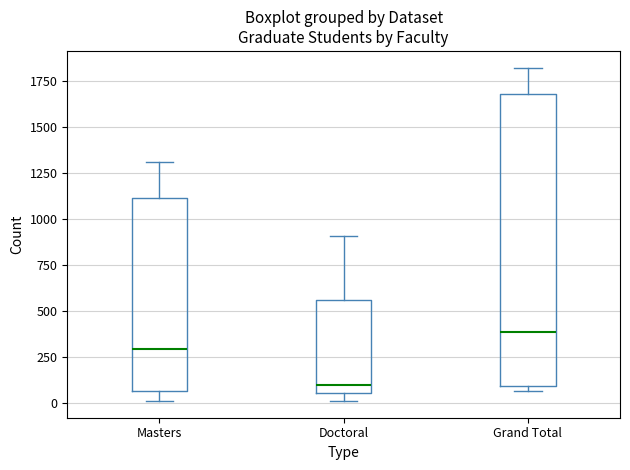

Reading left to right, transcribe this box plot: for each box, give where its median line is, the range the box spans, and where its two whiskers end, as read against the y-axis. The values are not printed on the chart, so give them approximately, as read against the axis.

Masters: median 300, box 50 to 1100, whiskers 0 to 1300
Doctoral: median 100, box 50 to 550, whiskers 0 to 900
Grand Total: median 400, box 100 to 1700, whiskers 50 to 1800